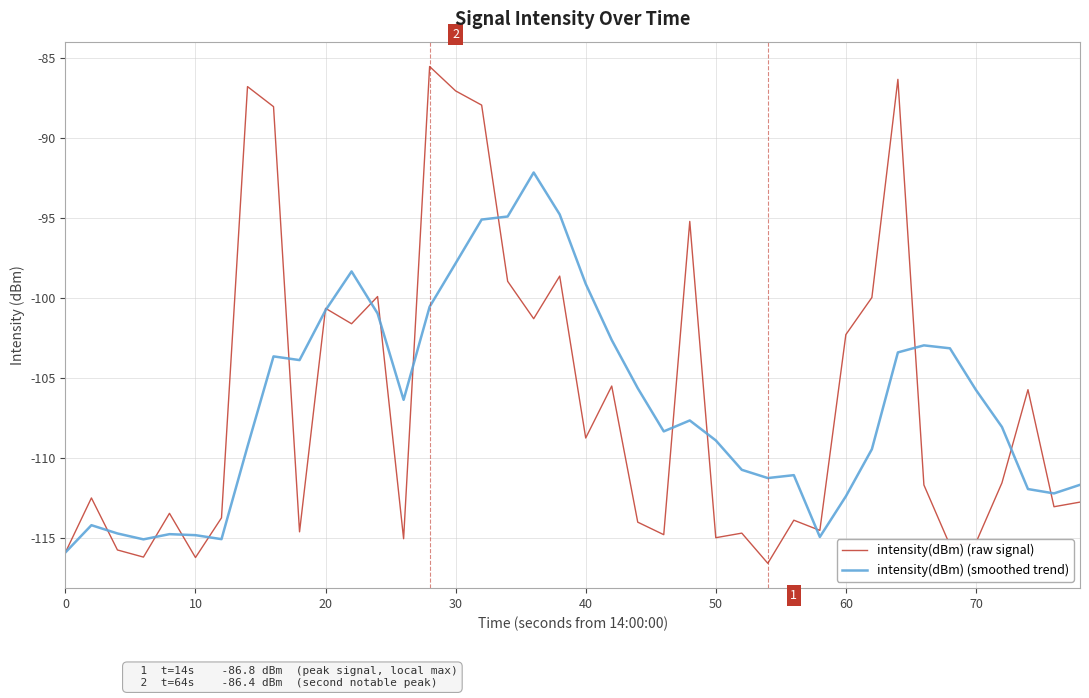

Does the chart display data point markers on the line(s)?

No